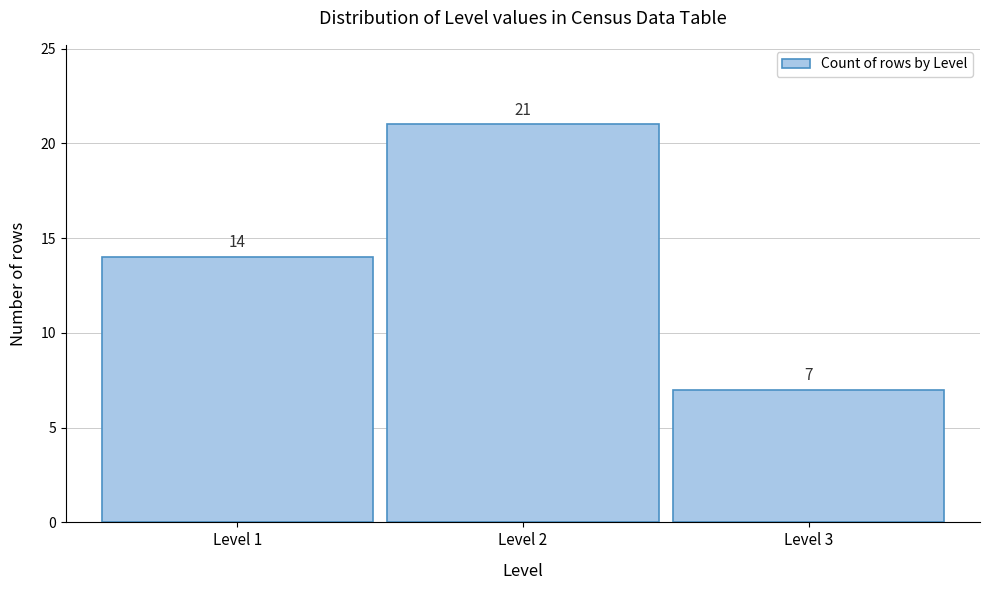

Reading left to right, list all the values displayed in this chart.

14	21	7